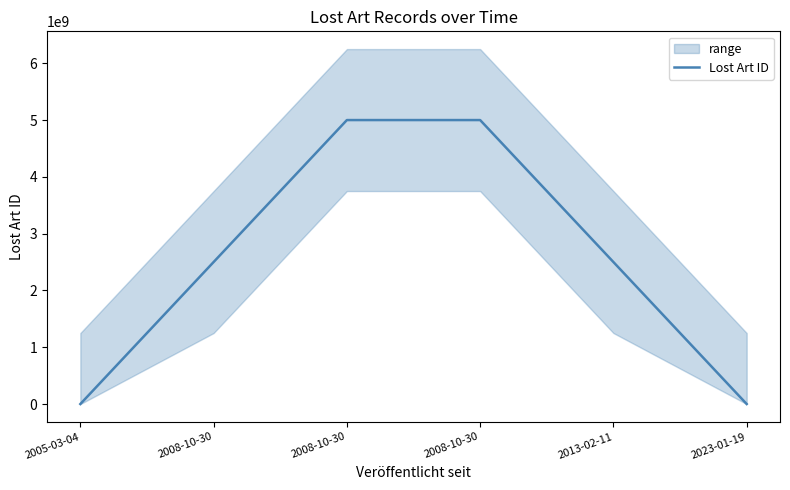

How many points are higher than both their immediate neighbors (excluding endpoints)?

1